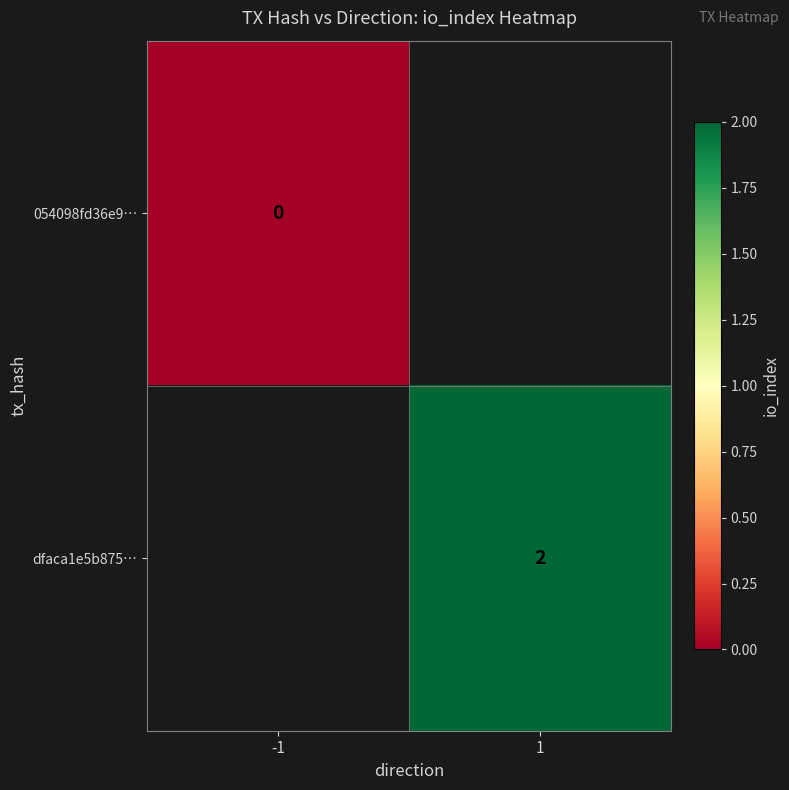

Which category has the lowest value in the 054098fd36e9… series?

-1